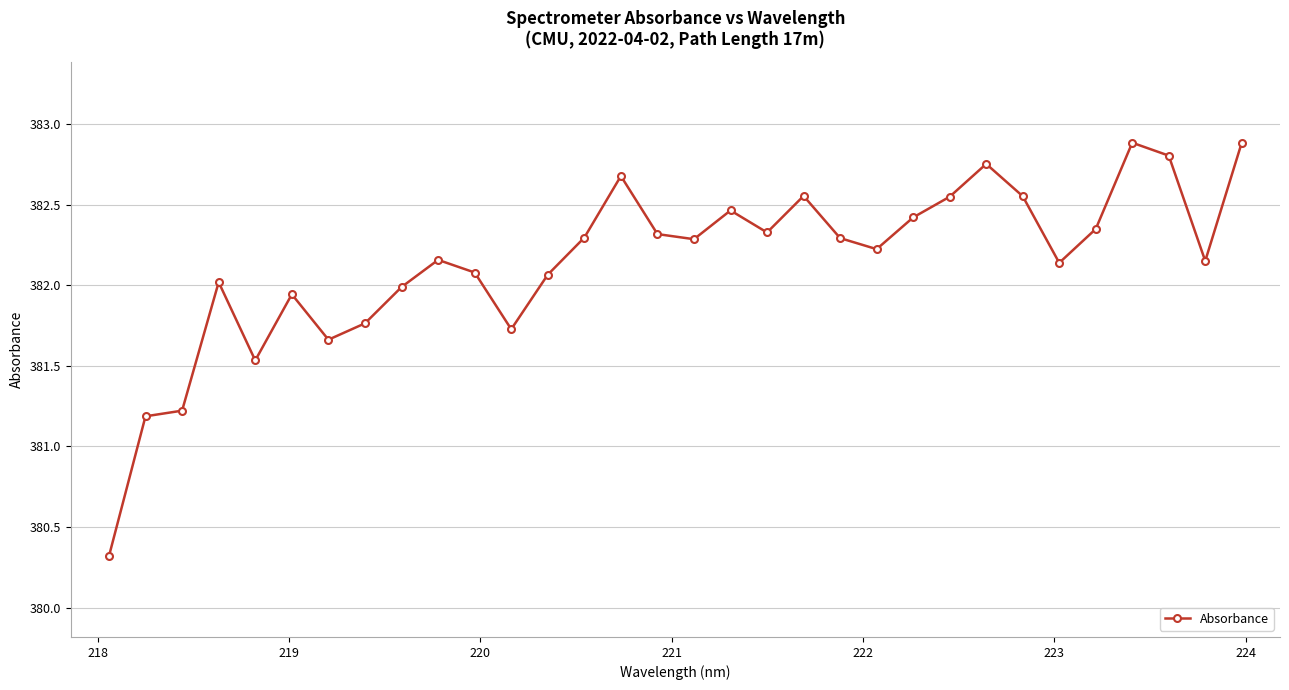

Is this an area chart (filled region under the line)?

No